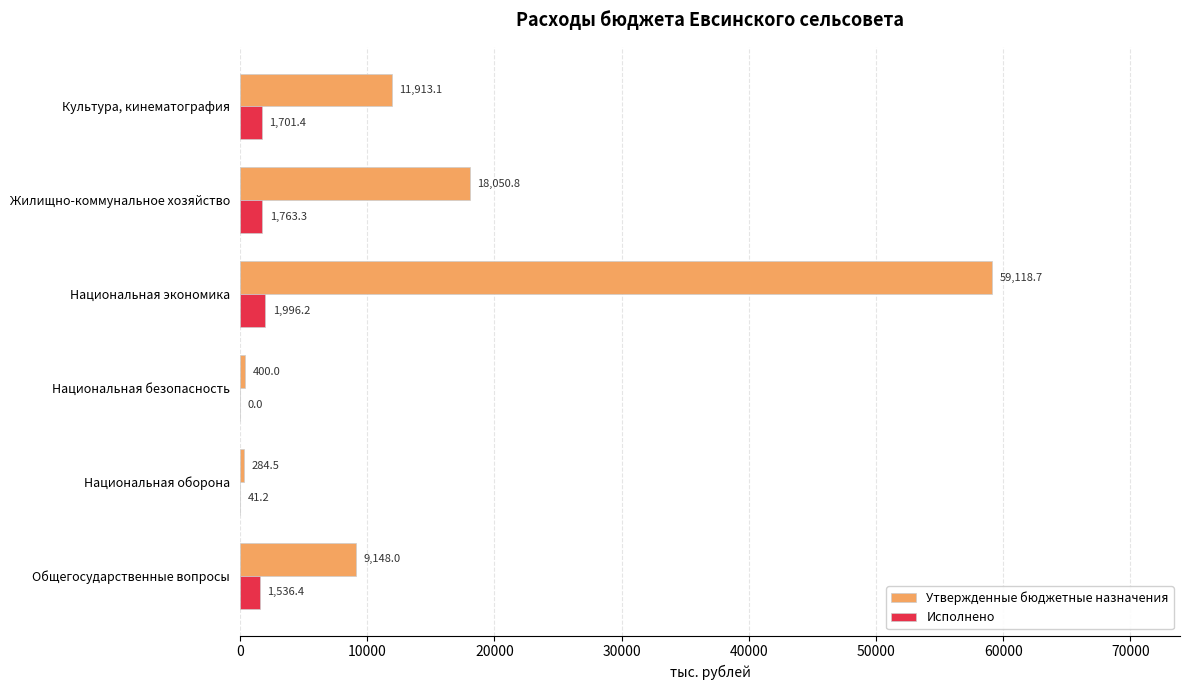

What is the greatest value displayed?

59118.7